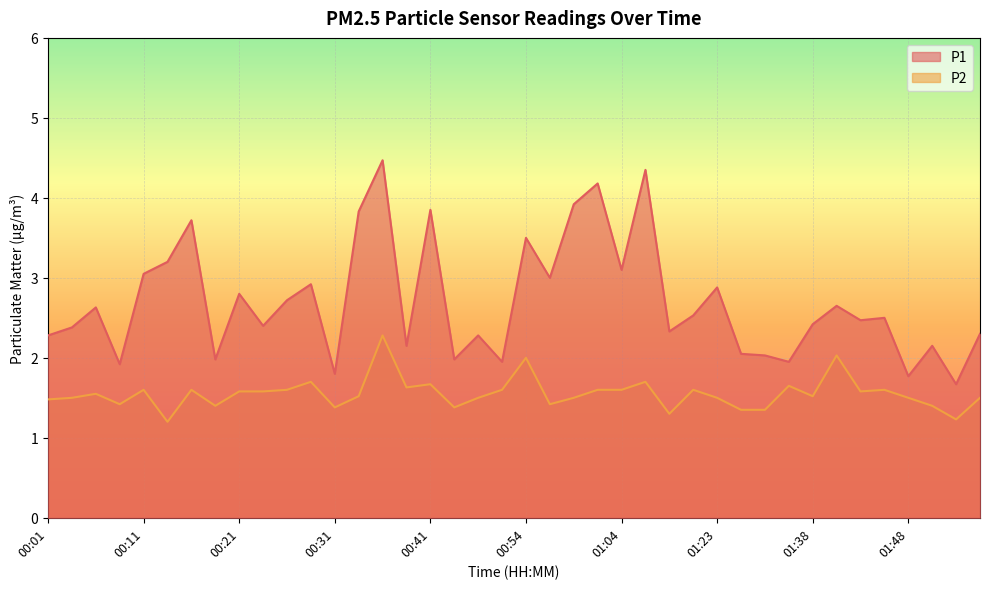

What is the sum of all P2 values?

62.1